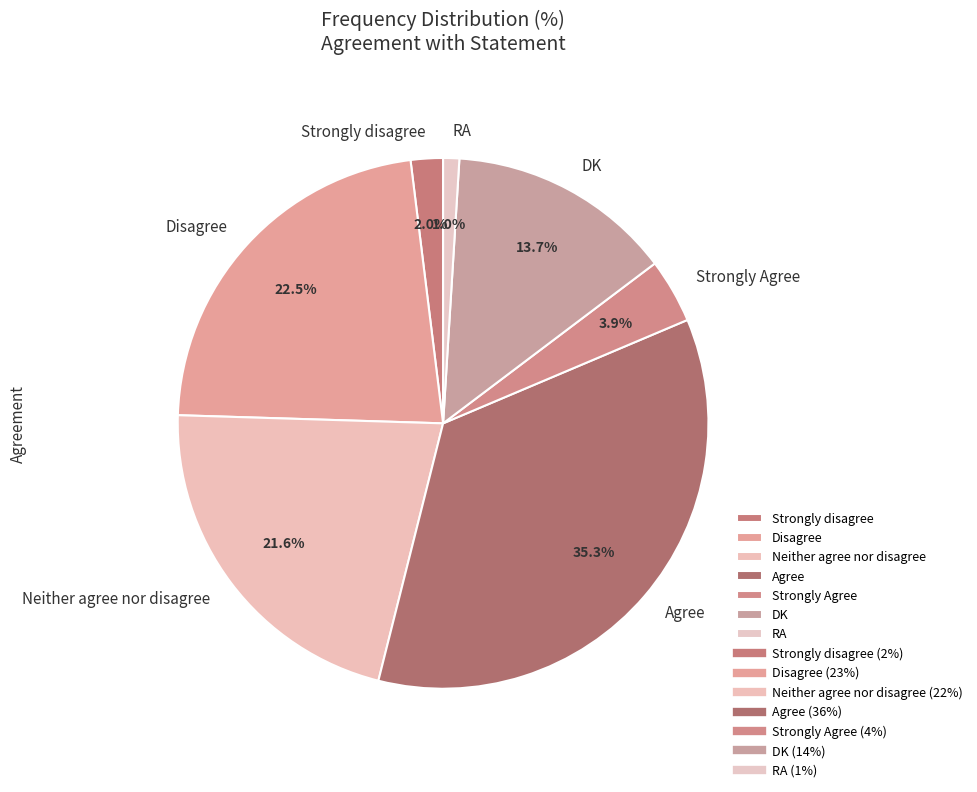

Which category has the smallest portion of the pie?

RA